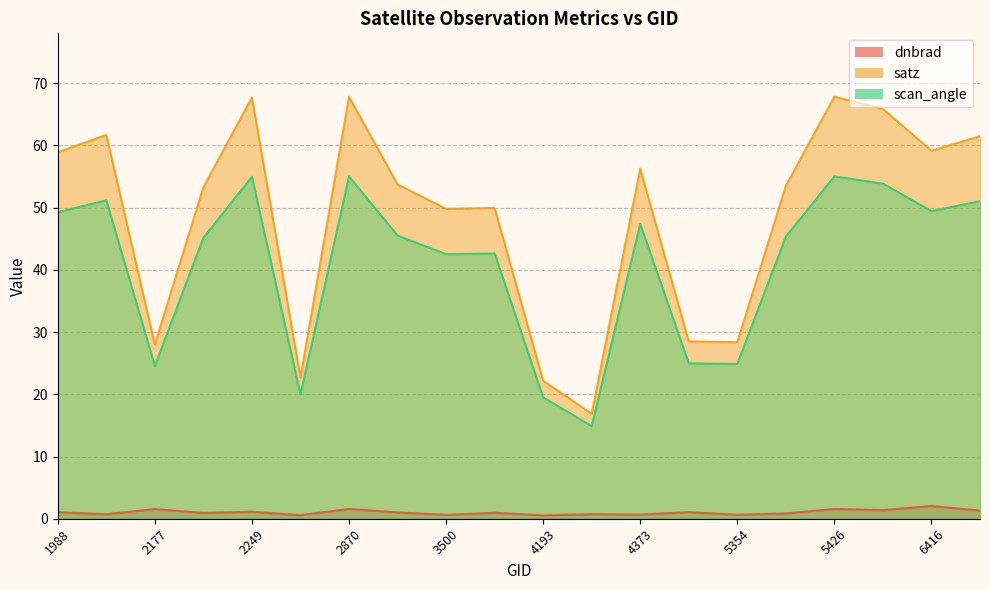

True or false: satz and dnbrad cross at least once.

False